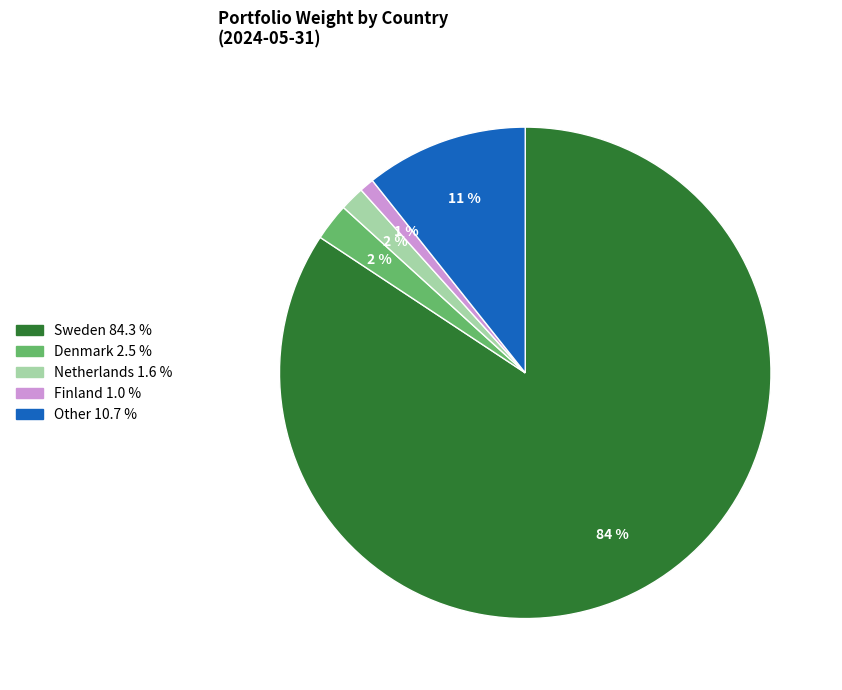

To the nearest percent, what is the average slice percentage?

20%